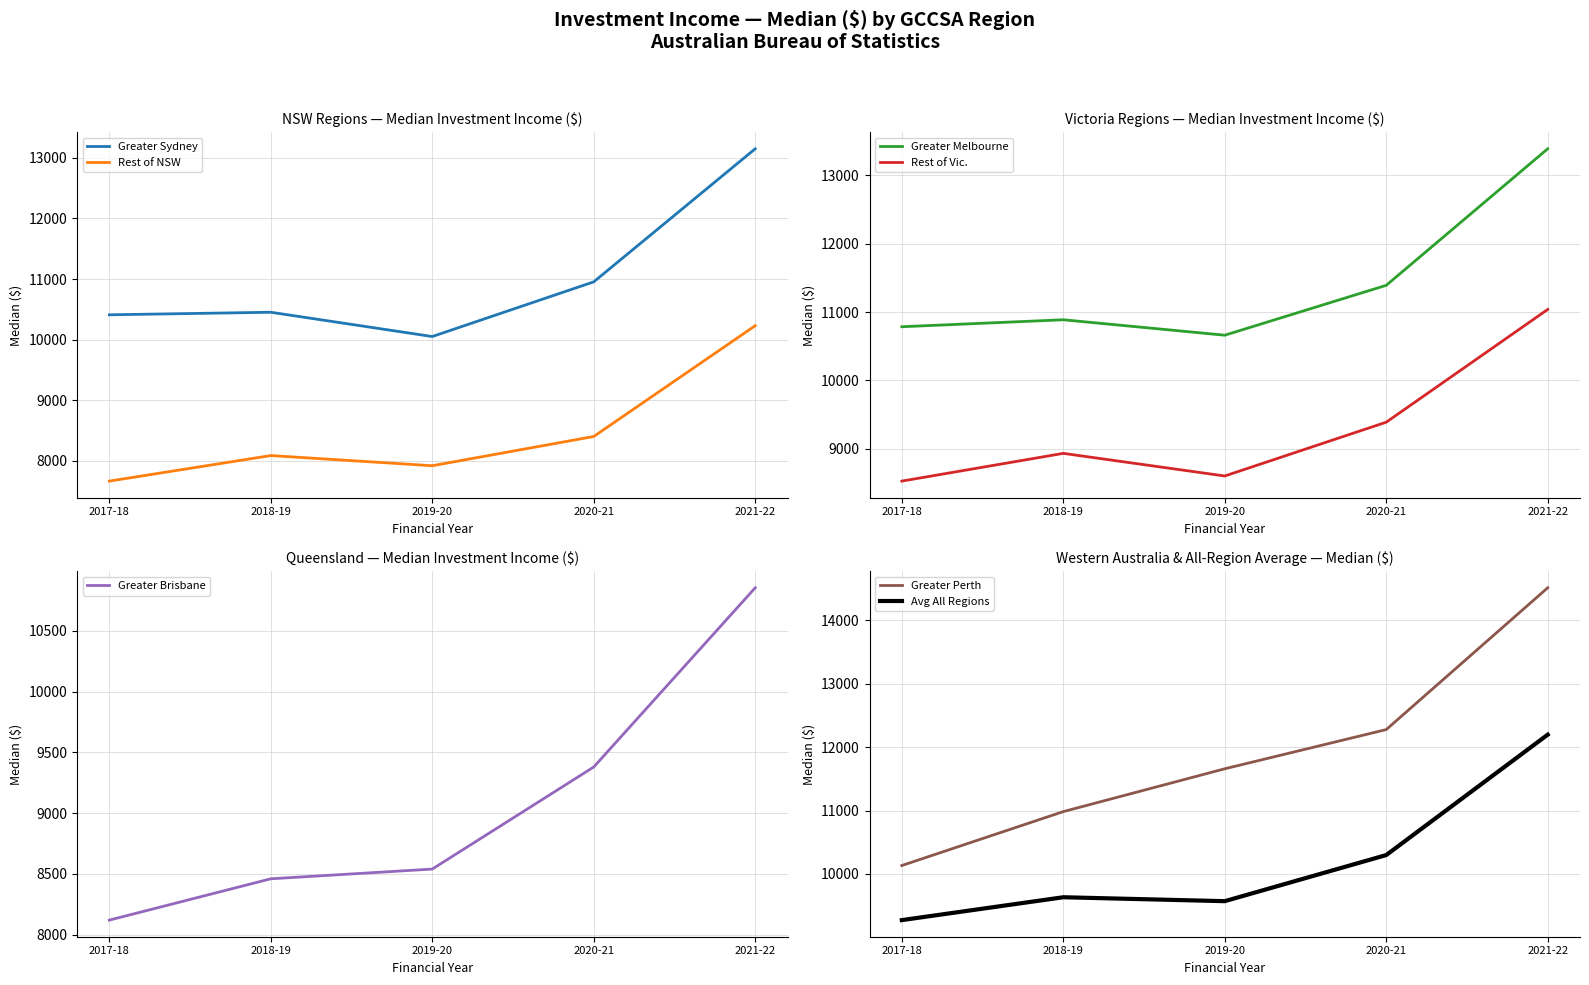

True or false: Greater Perth has a value of 6450 at 2019-20.

False